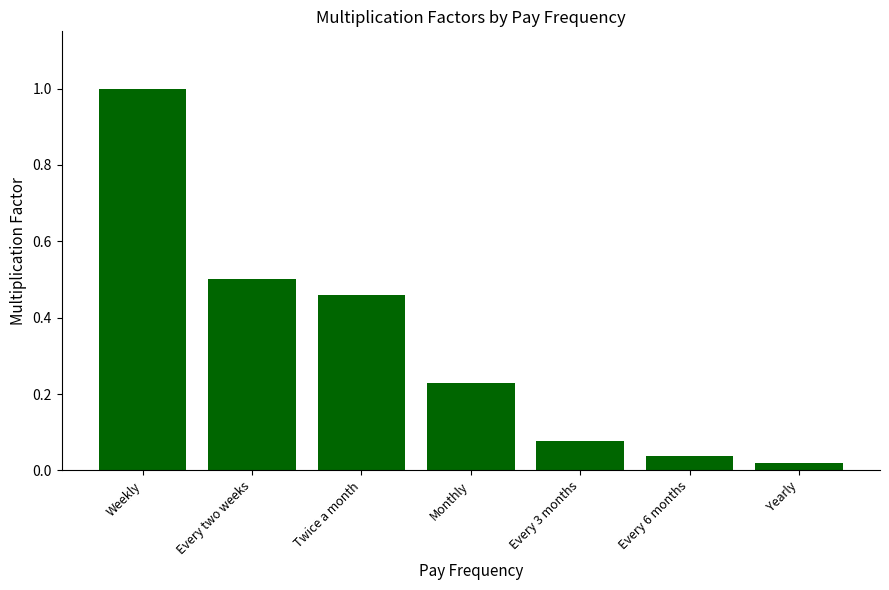

Rank the categories by value from lowest to highest.

Yearly, Every 6 months, Every 3 months, Monthly, Twice a month, Every two weeks, Weekly